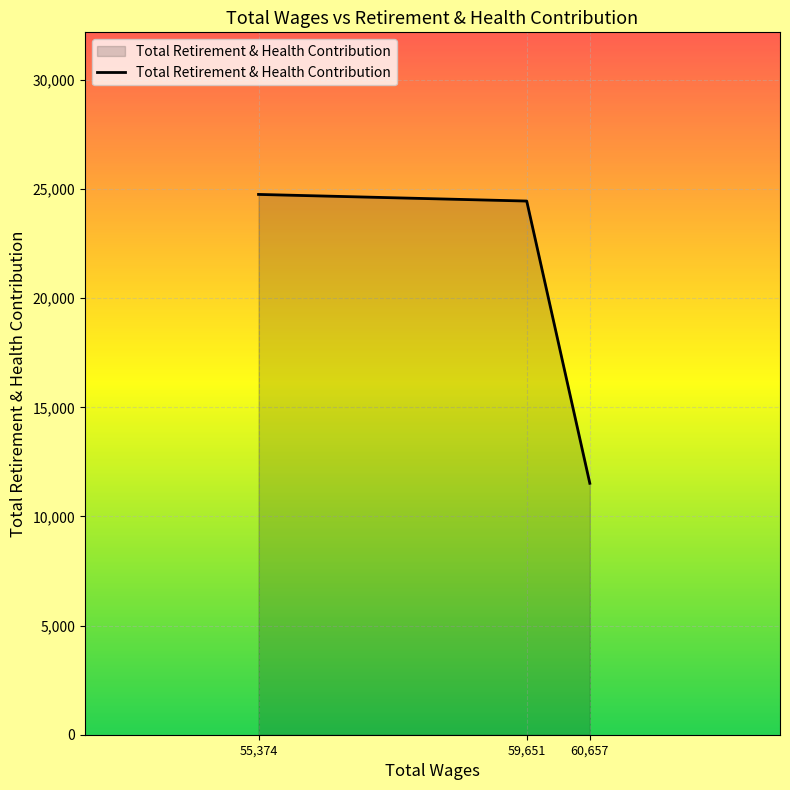

Rank the categories by value from lowest to highest.

60,657, 59,651, 55,374